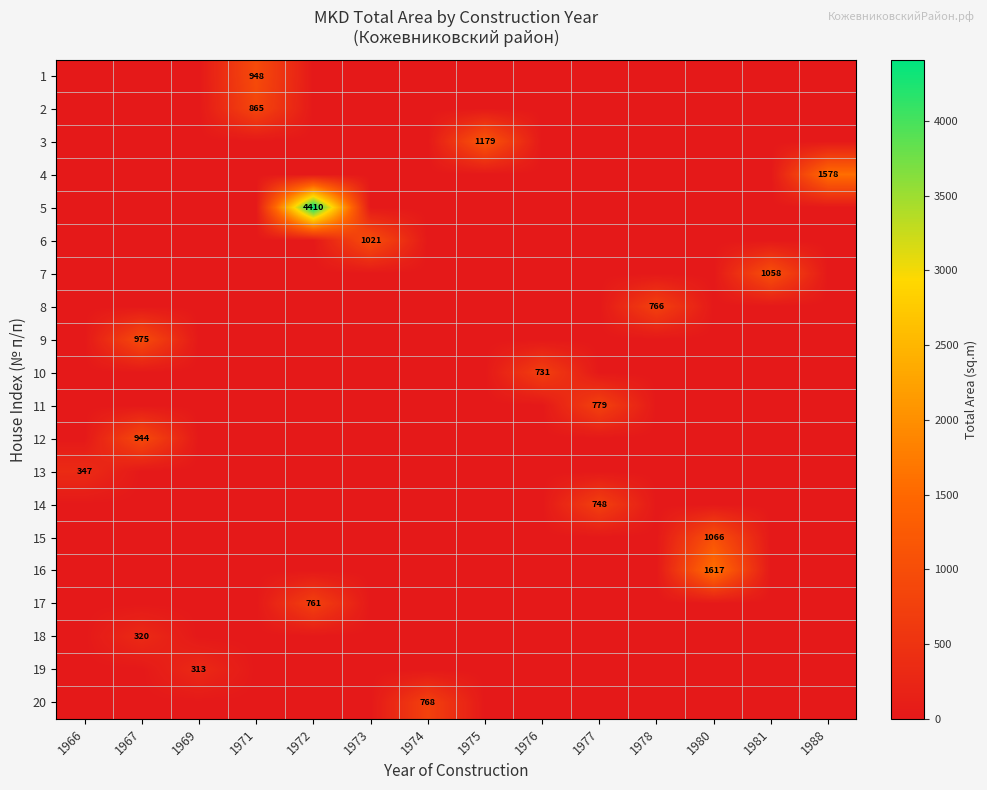

Is the value of 14 at 1967 greater than the value of 9 at 1988?

No